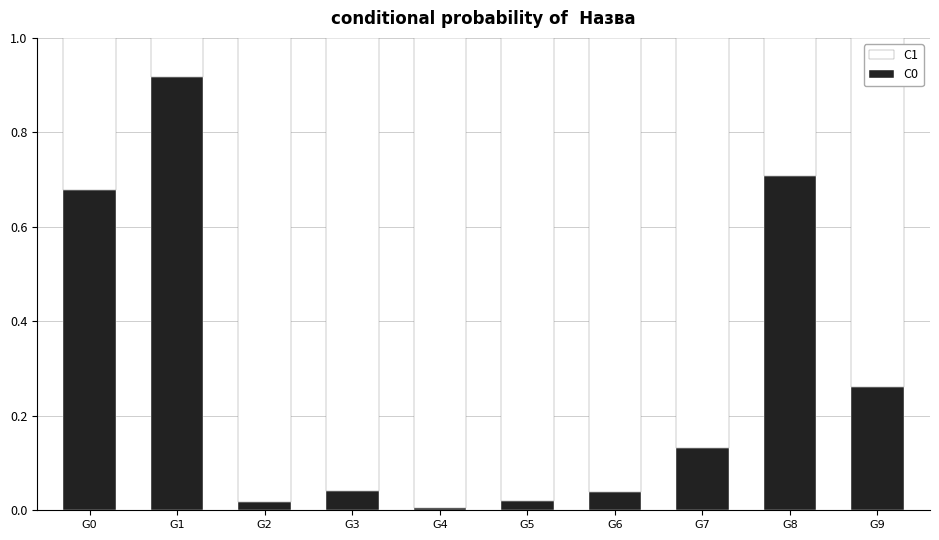

The value of C0 at G3 is 0.0. True or false?

True